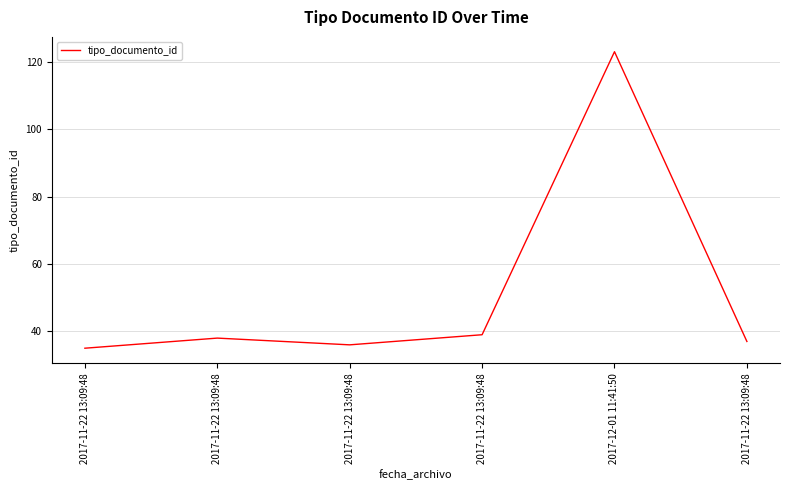

How many values are below 38?

3